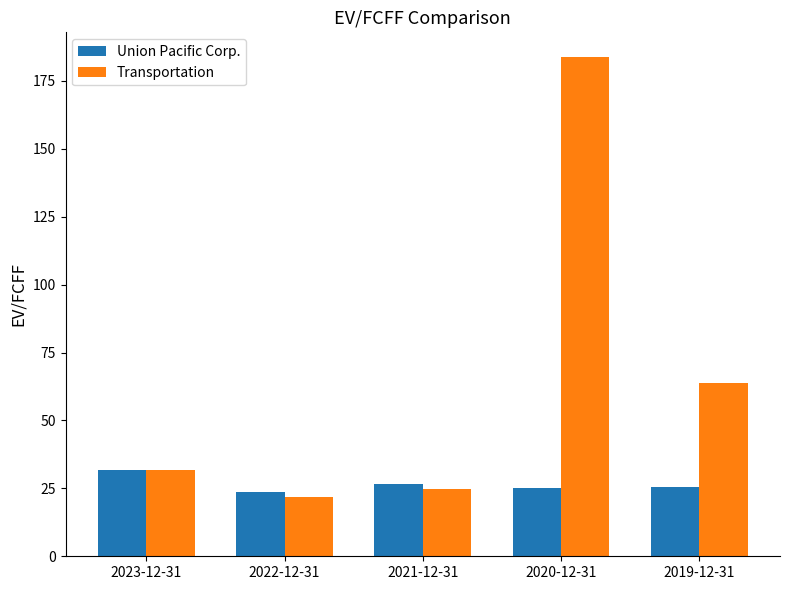

What is the total value across all series at 2019-12-31?

89.1